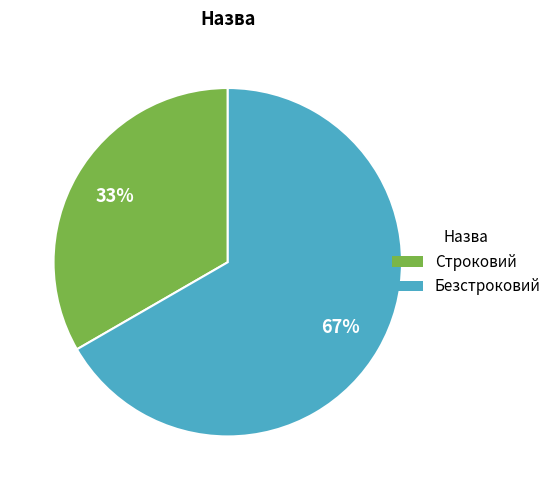

Rank the categories by value from highest to lowest.

Безстроковий, Строковий